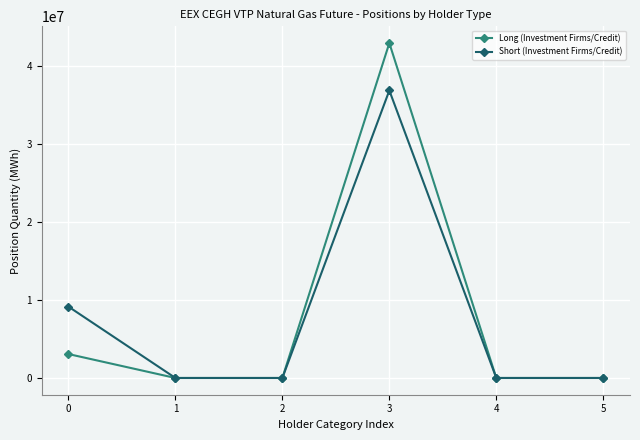

Reading left to right, what are all the values shown in this chart?

Long (Investment Firms/Credit): 0=3064253	1=0	2=0	3=42881247	4=0	5=0
Short (Investment Firms/Credit): 0=9135323	1=0	2=0	3=36811641	4=0	5=0